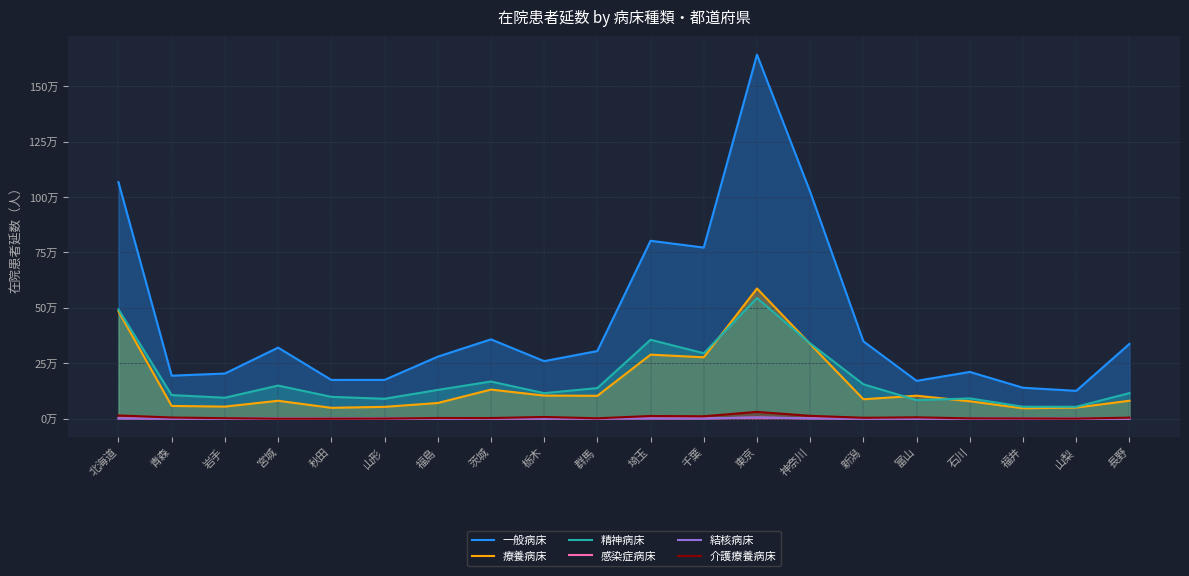

Rank the series at 宮城 from highest to lowest value.

一般病床, 精神病床, 療養病床, 結核病床, 感染症病床, 介護療養病床